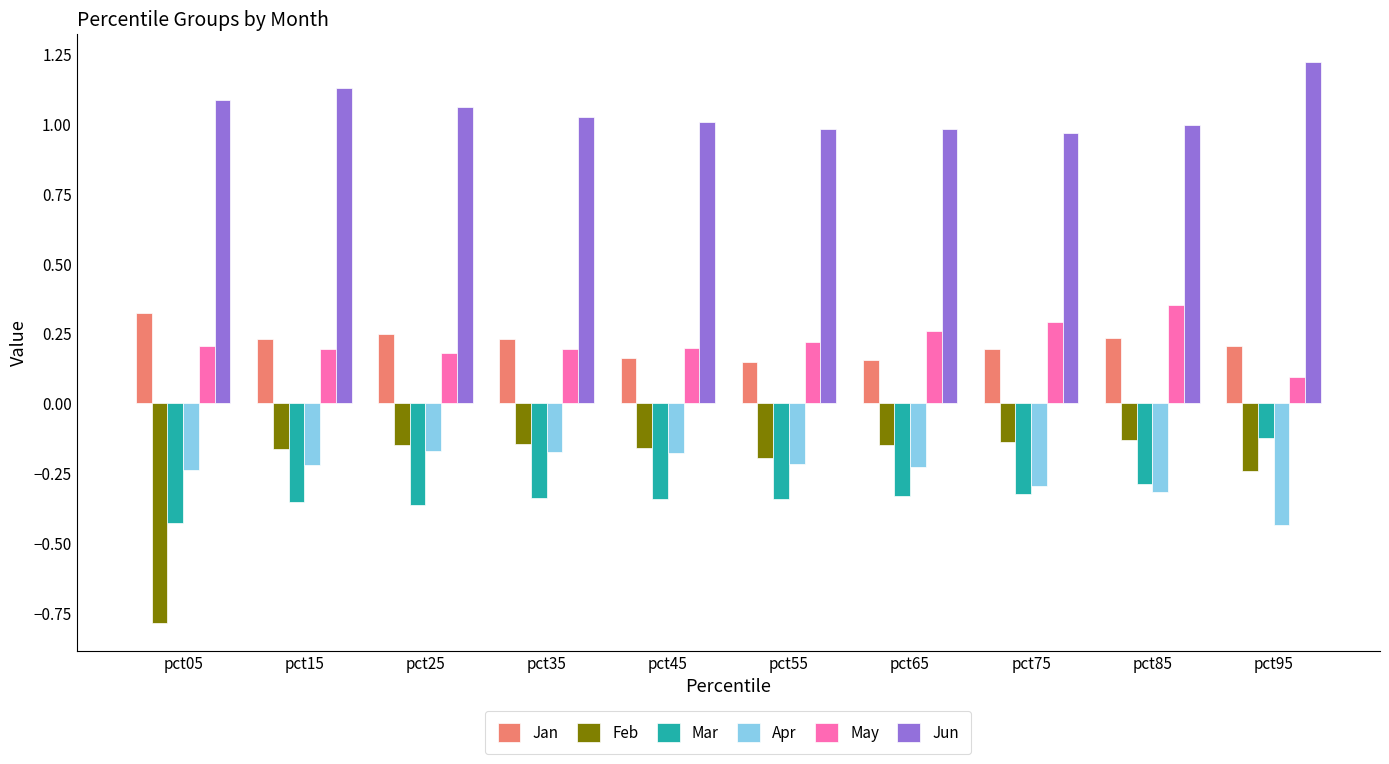

How many bars are there in each group?

6